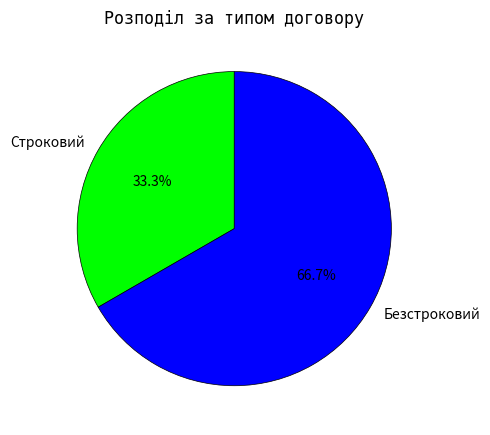

Is it true that Строковий is 24% of the pie?

False